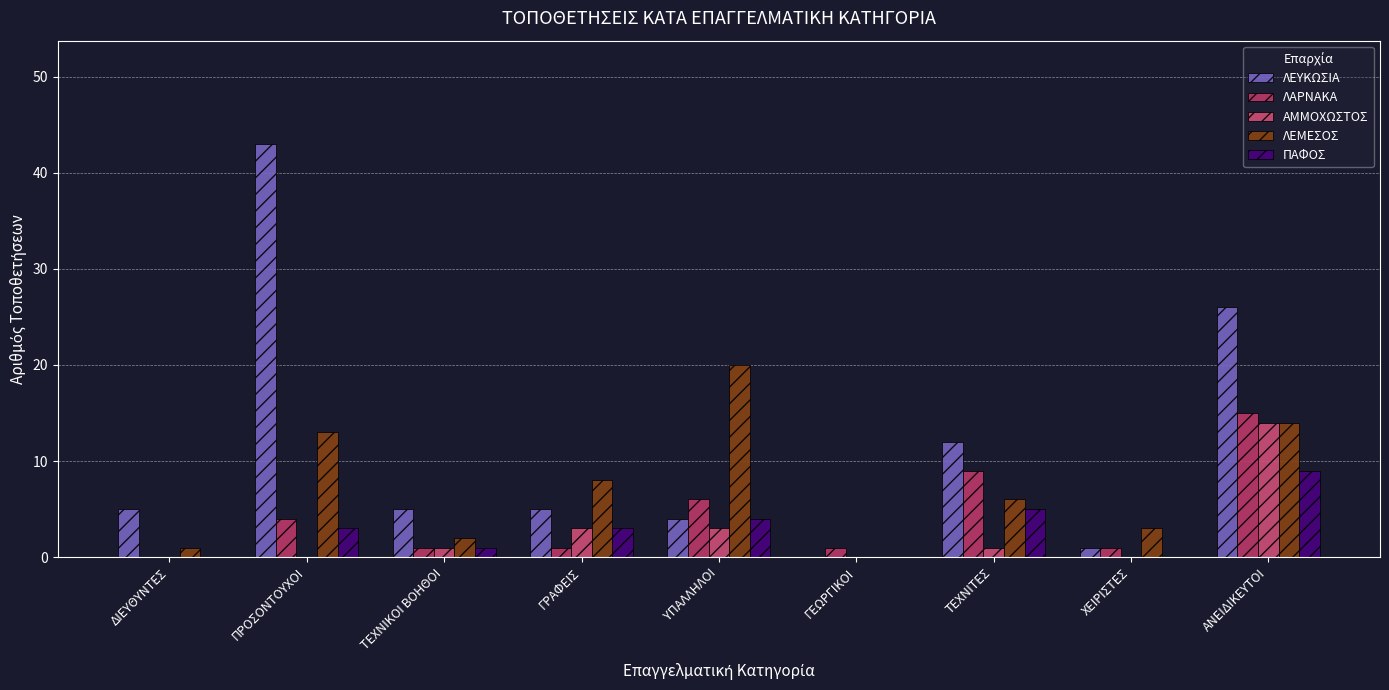

Is the value of ΠΑΦΟΣ at ΤΕΧΝΙΤΕΣ greater than the value of ΛΑΡΝΑΚΑ at ΥΠΑΛΛΗΛΟΙ?

No